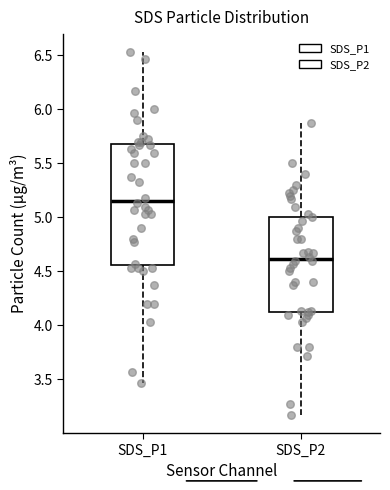

Which box is the tallest, from its lower edge to its upper edge?

SDS_P1